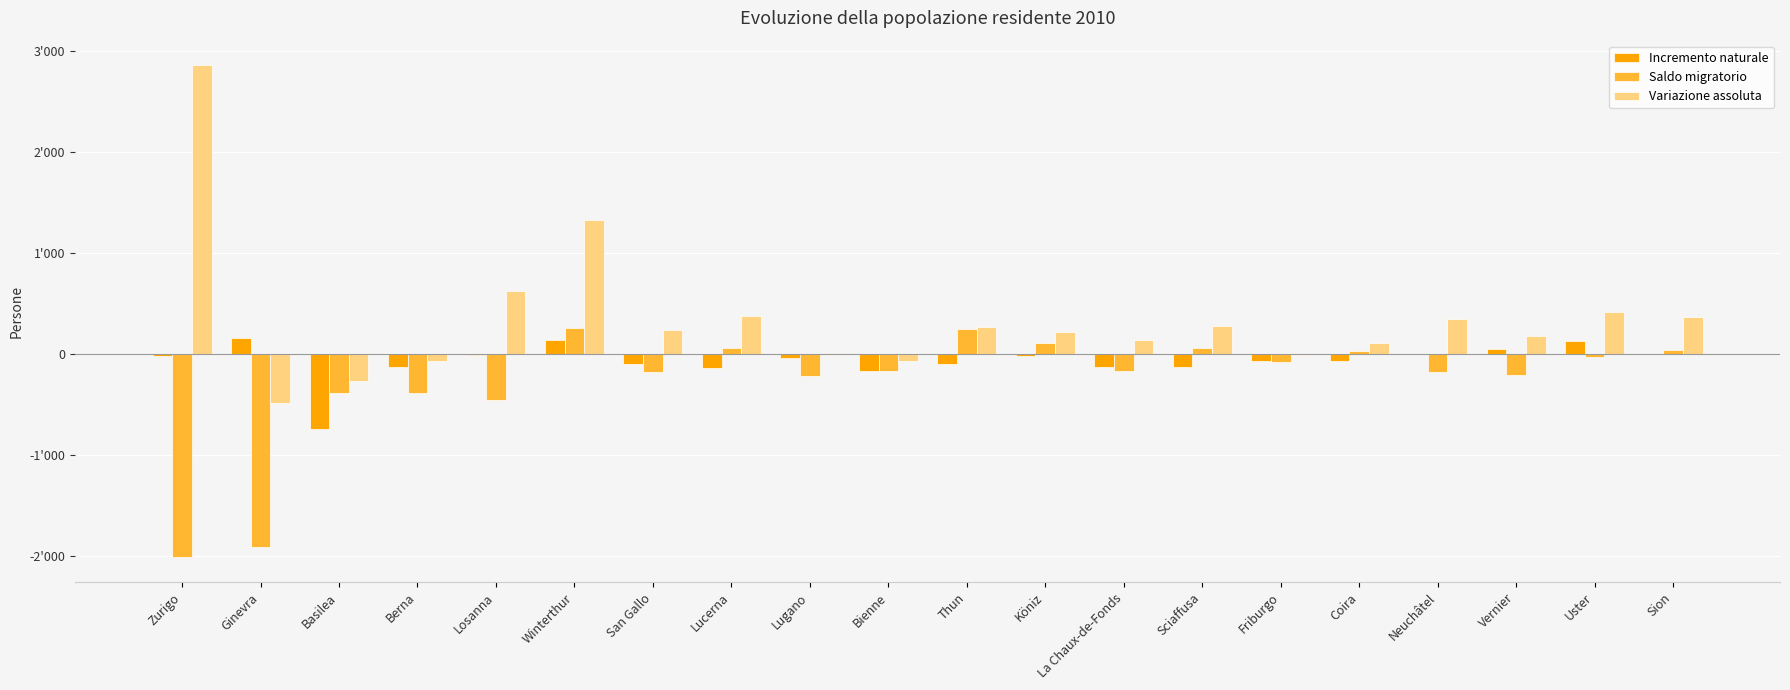

Which has a higher value, Friburgo or Sciaffusa?

Friburgo